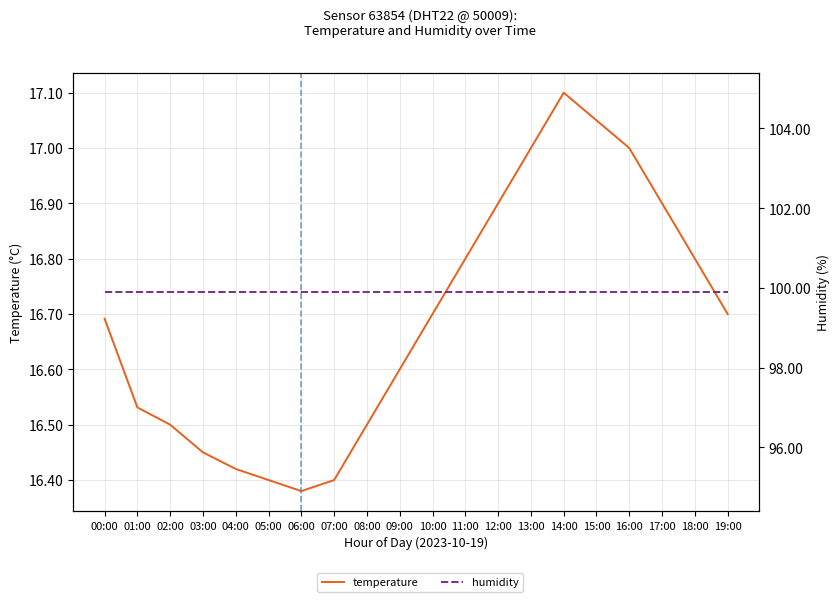

At which label does humidity reach its peak?

00:00